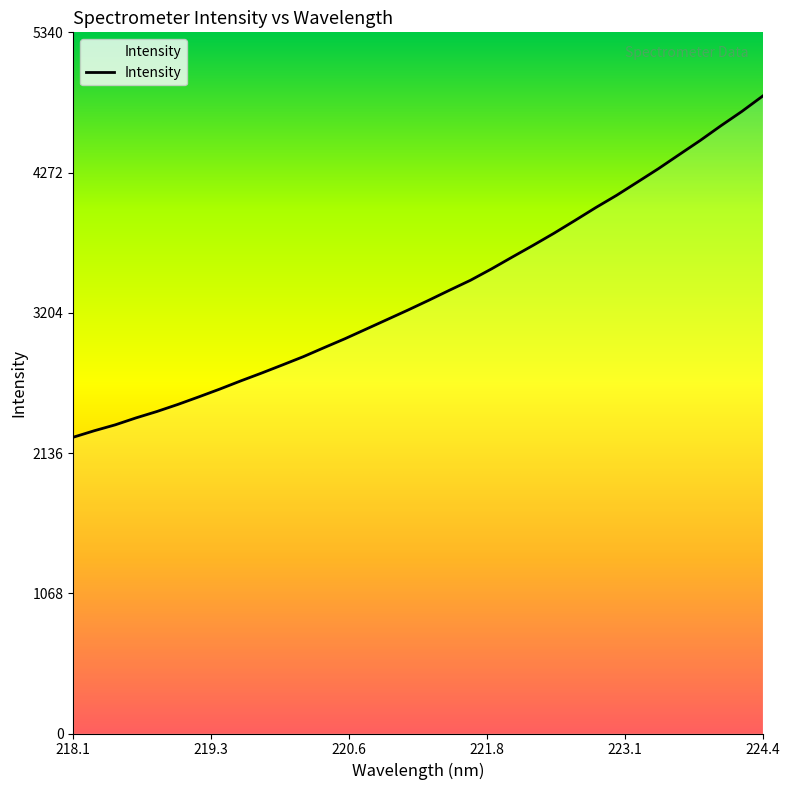

What is the maximum value shown in the chart?

4855.2